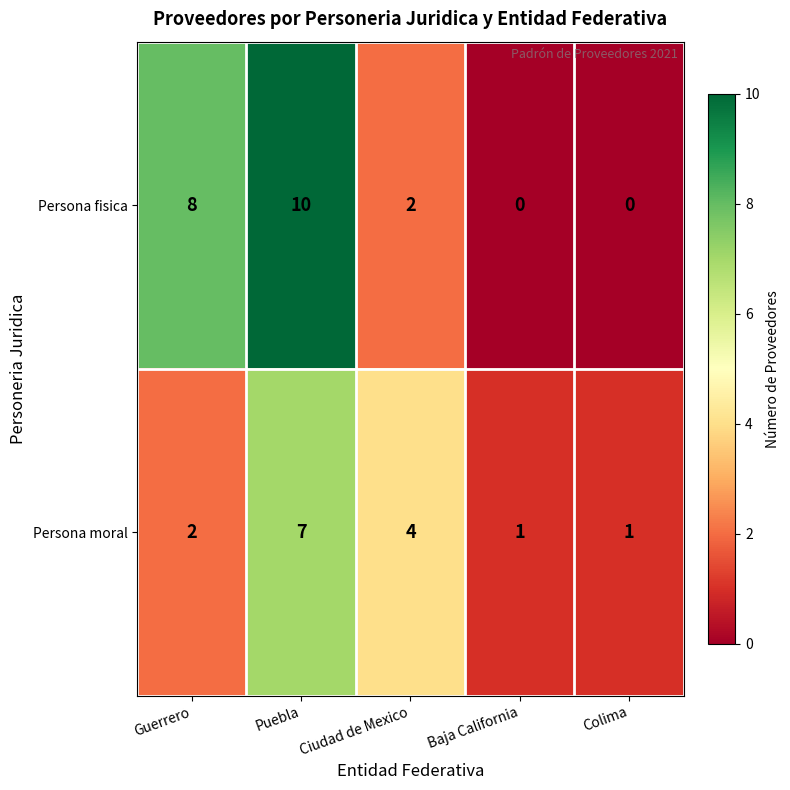

True or false: Persona moral has a value of 1 at Colima.

True